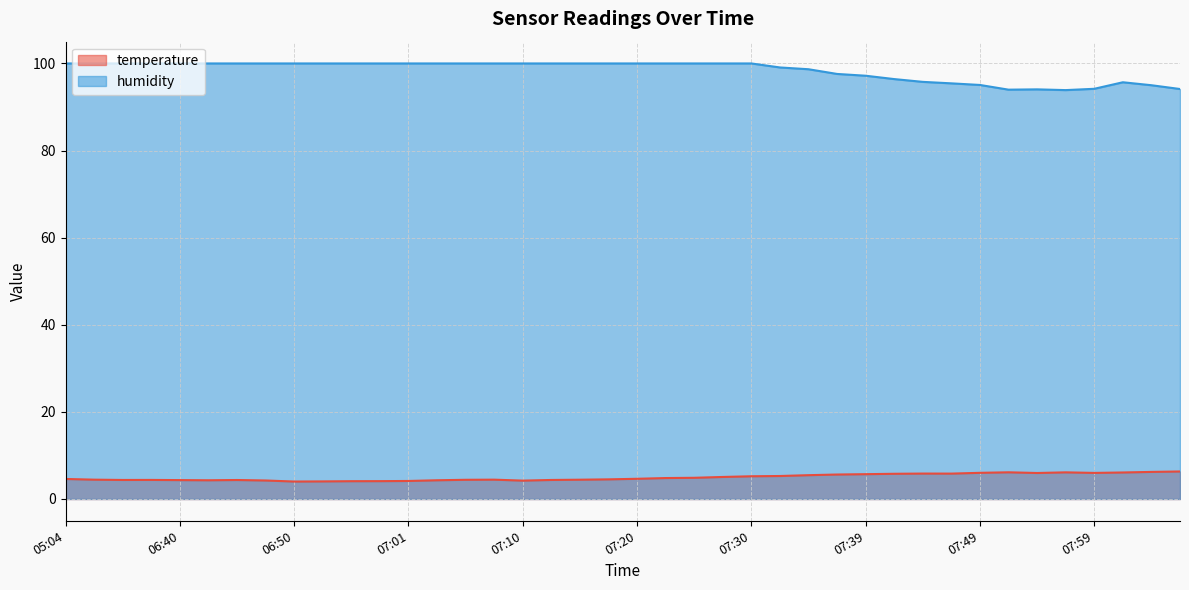

Which series has the widest spread of values?

humidity